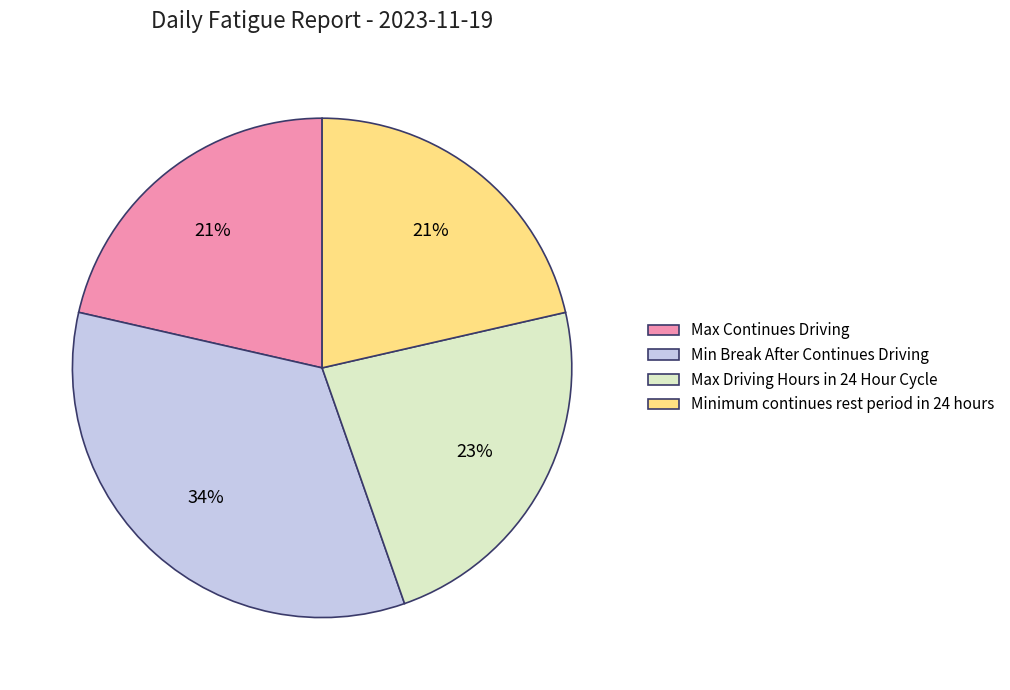

Is the sum of Min Break After Continues Driving and Max Continues Driving greater than half?

Yes